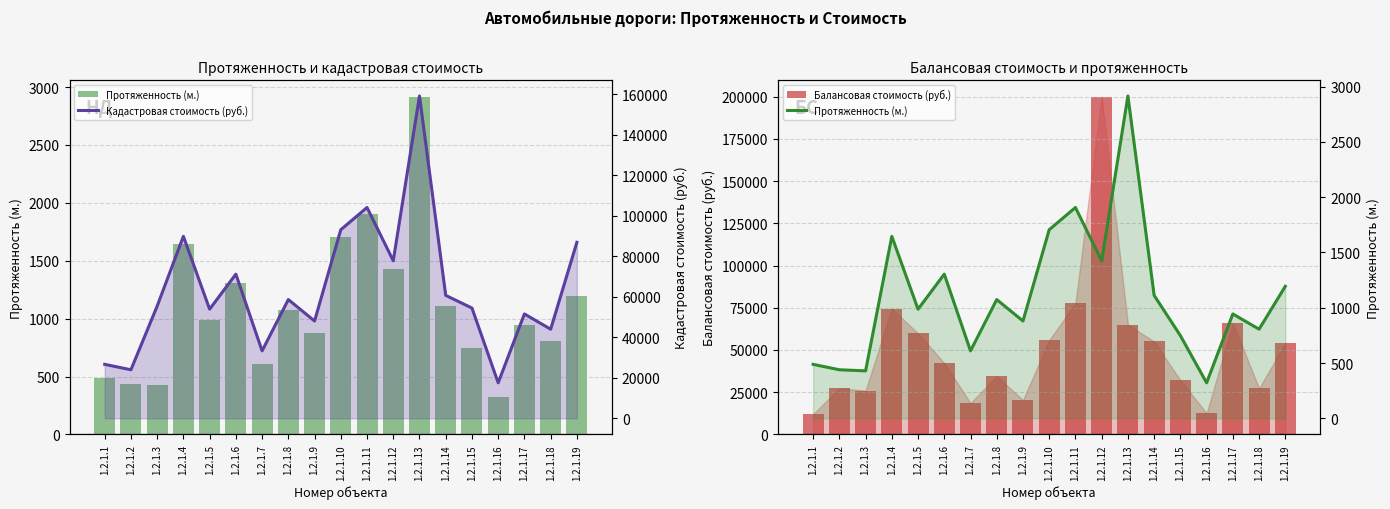

Is the value of Балансовая стоимость (руб.) at 1.2.1.8 greater than the value of Кадастровая стоимость (руб.) at 1.2.1.6?

No